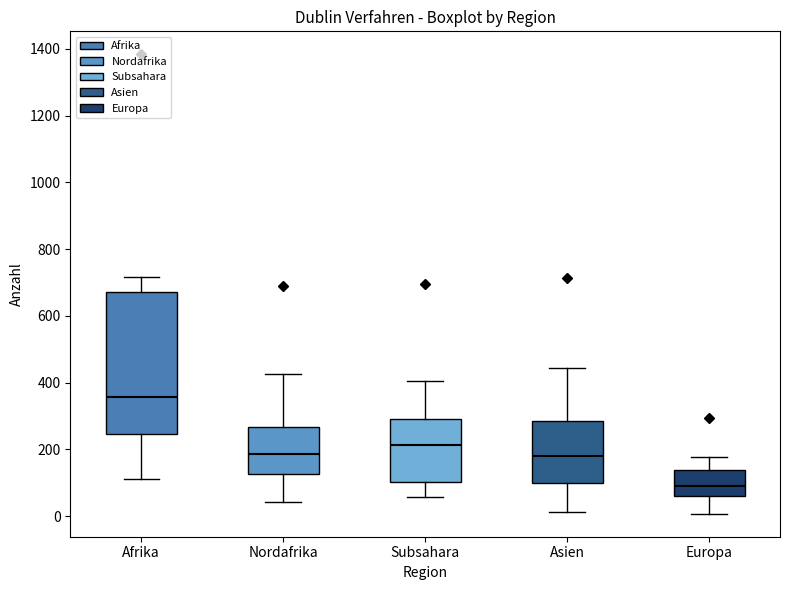

Which box's median line is the highest?

Afrika